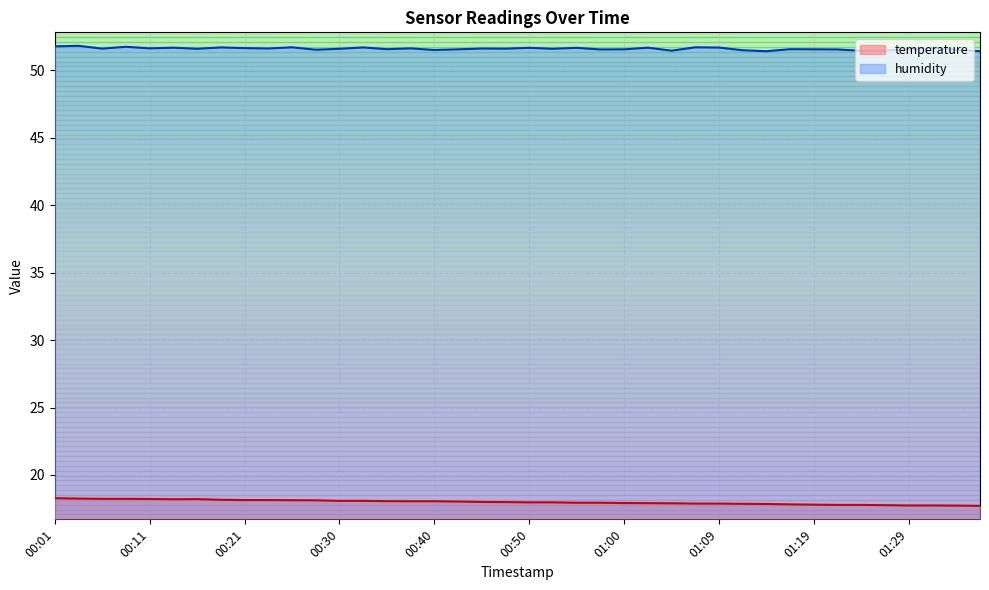

List the labels in order of humidity value, largest first.

00:04, 00:01, 00:08, 00:25, 01:07, 00:18, 00:33, 01:09, 00:13, 01:02, 00:50, 00:55, 01:31, 00:21, 00:11, 00:38, 00:23, 00:45, 00:06, 00:47, 00:16, 00:30, 00:52, 00:35, 01:17, 01:29, 00:43, 01:00, 01:19, 00:57, 01:21, 00:28, 01:34, 00:40, 01:12, 01:26, 01:04, 01:24, 01:14, 01:36